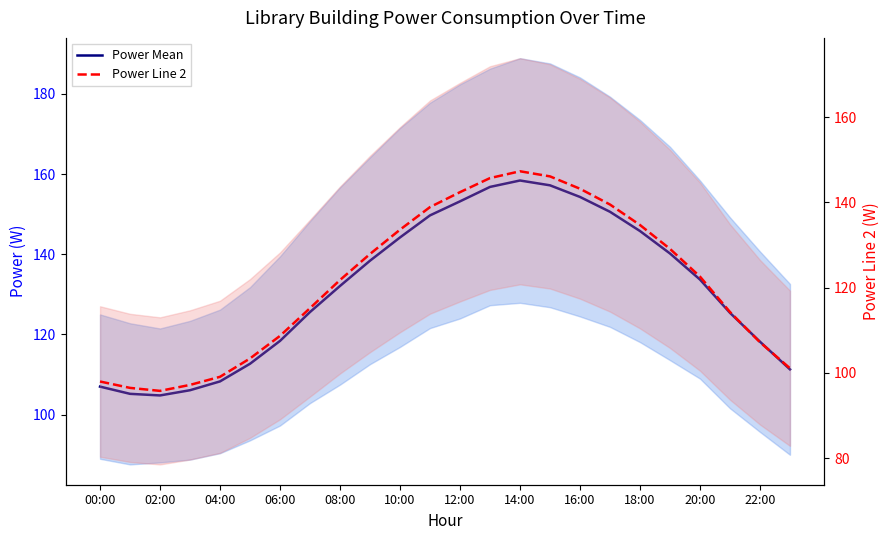

What is the minimum value for Power Line 2?

95.8